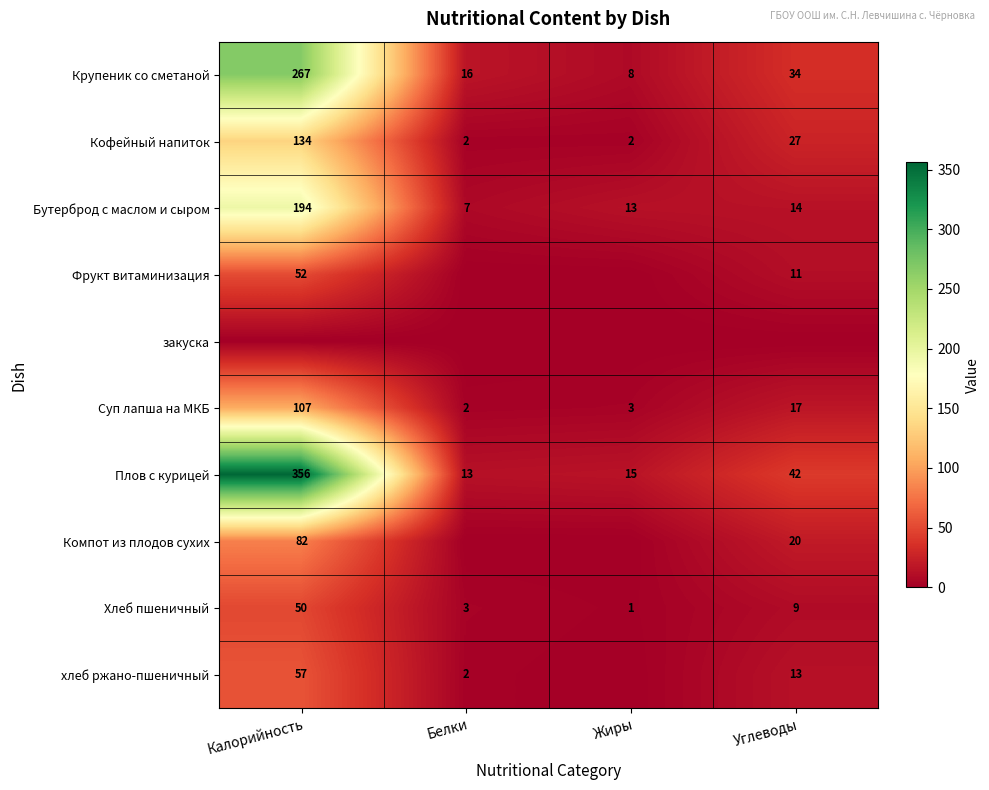

What is the difference between the maximum and minimum values in the Крупеник со сметаной series?

259